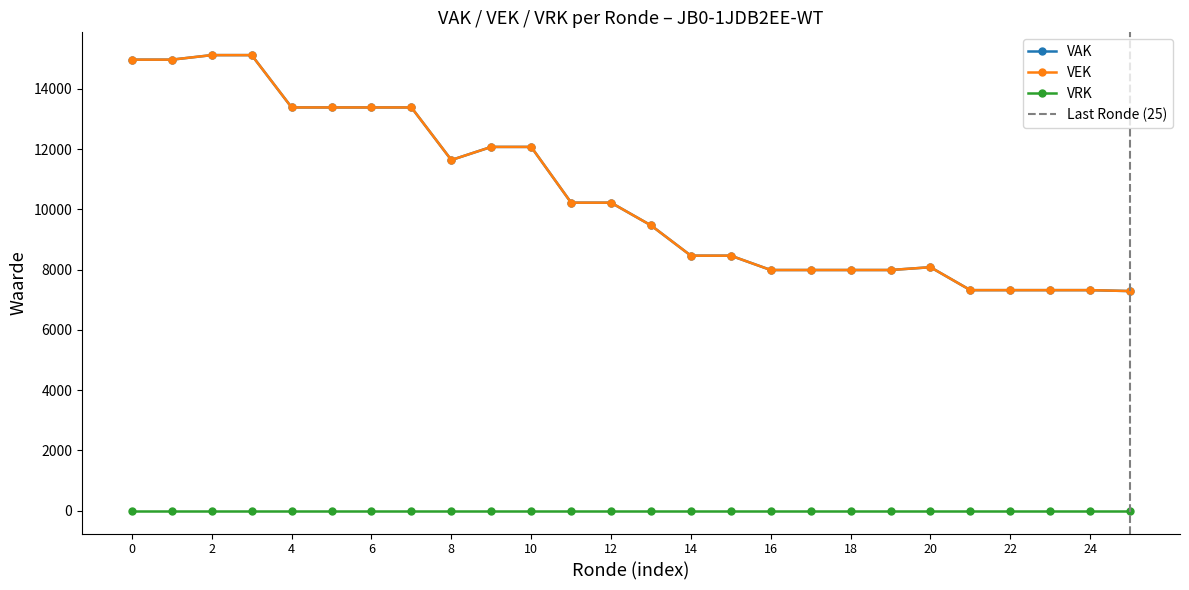

How many data points does each series have?

26